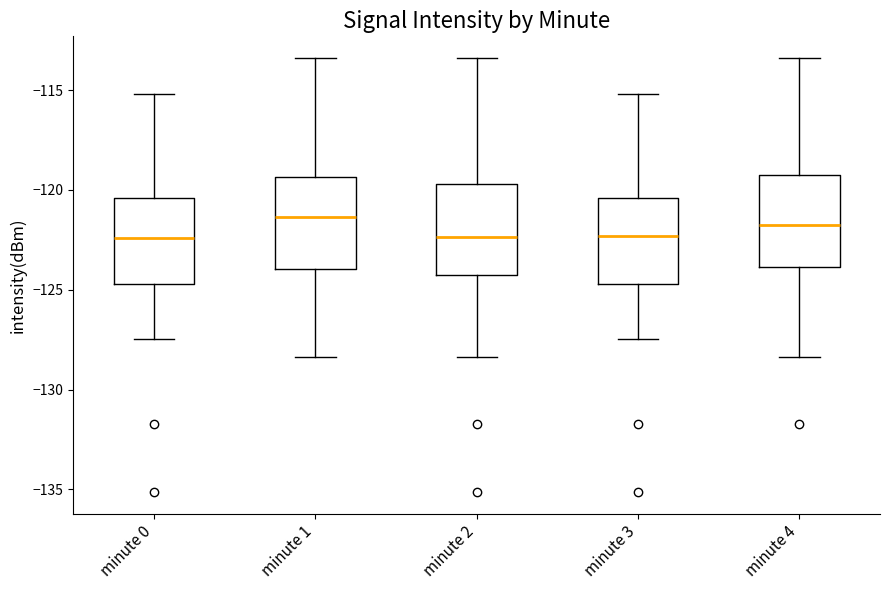

Where is the upper edge of the box for minute 2 on the y-axis? The values are not printed on the chart, so give them approximately, as read against the axis.

-119.5